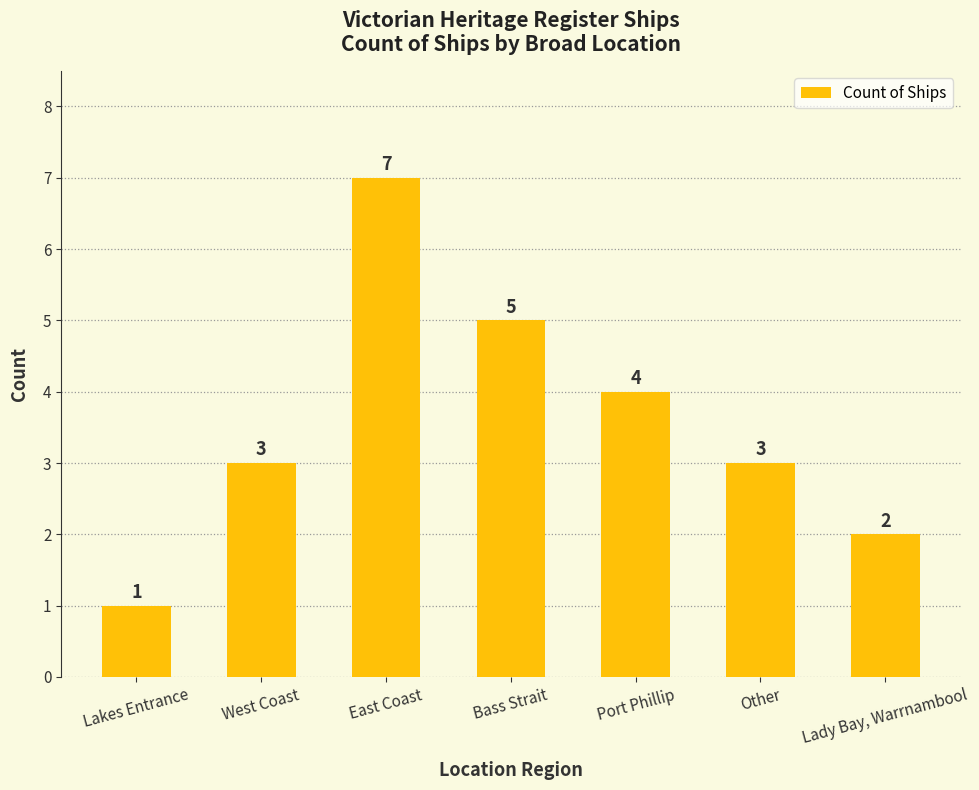

What is the sum of all values?

25